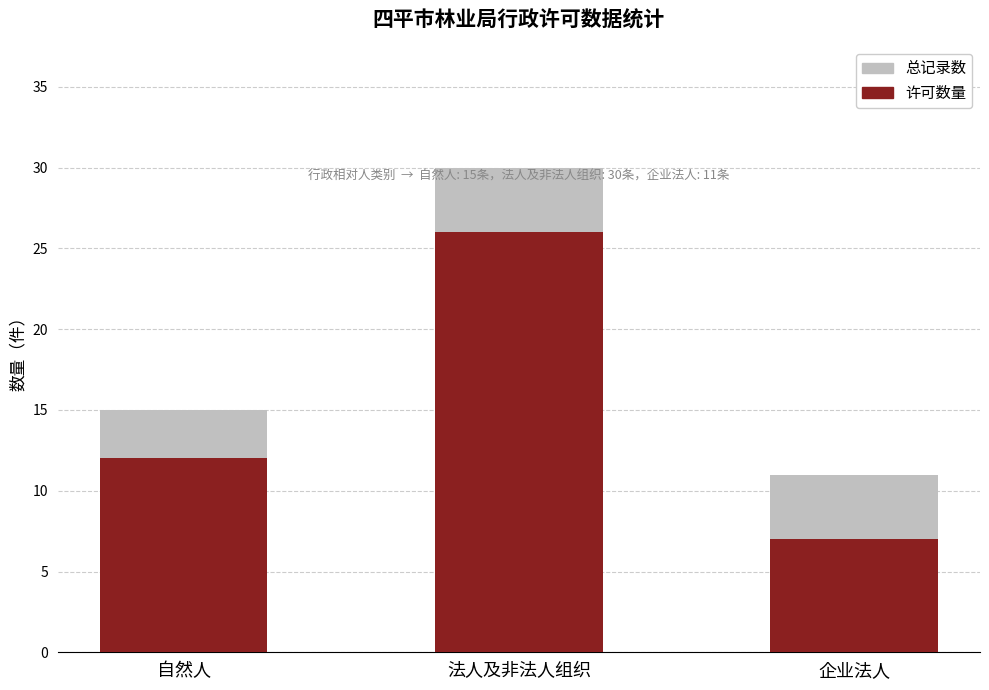

List the series in order of their overall mean, highest first.

总记录数, 许可数量